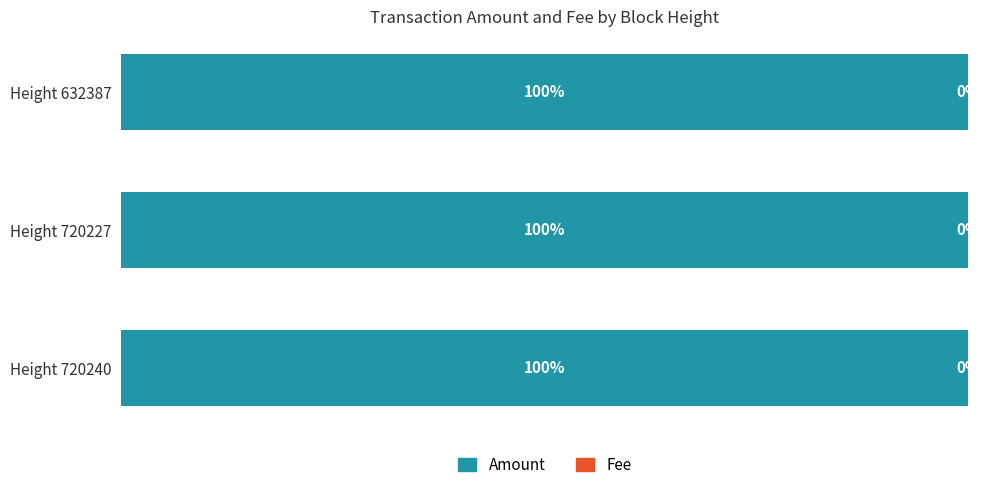

Where is Amount nearest to the value 99?

Height 720227